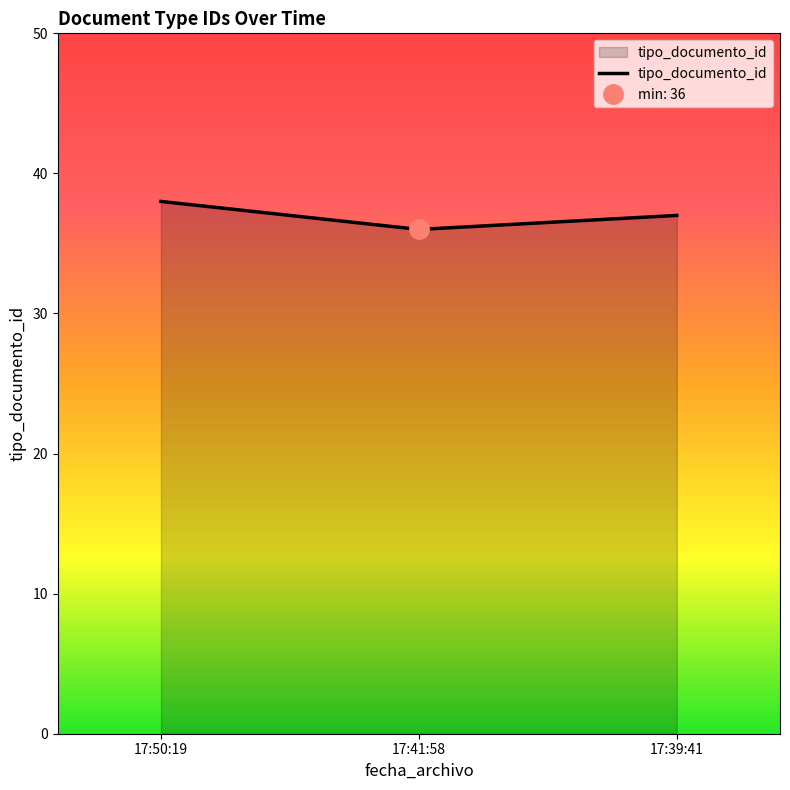

What position from the right is 17:50:19?

3